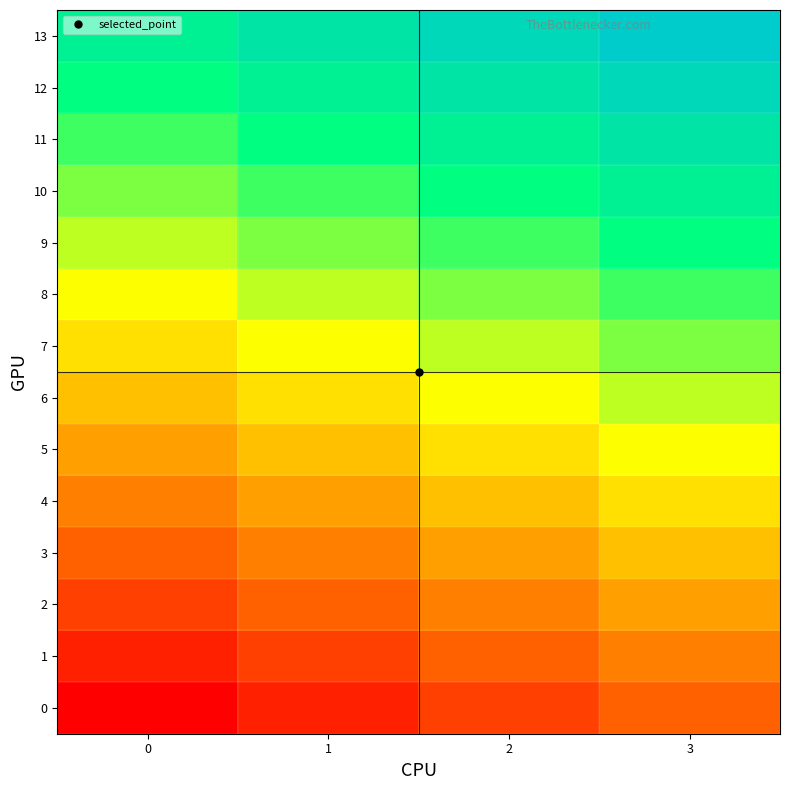

Which series has the largest total across all categories?

13